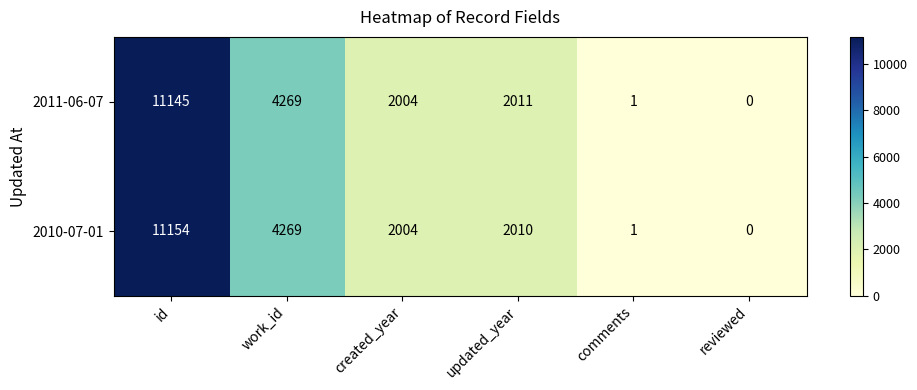

What is the total value across all series at created_year?

4008